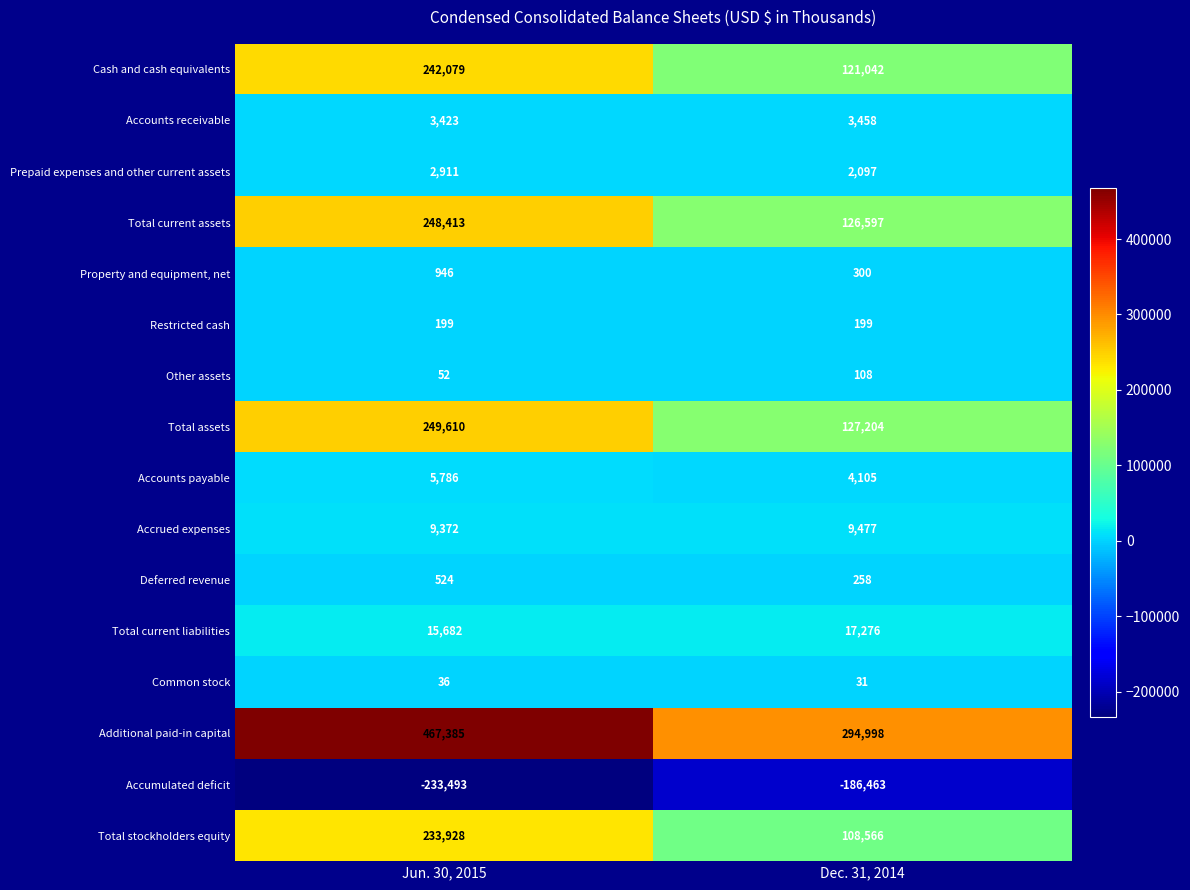

At which label does Accounts receivable reach its peak?

Dec. 31, 2014